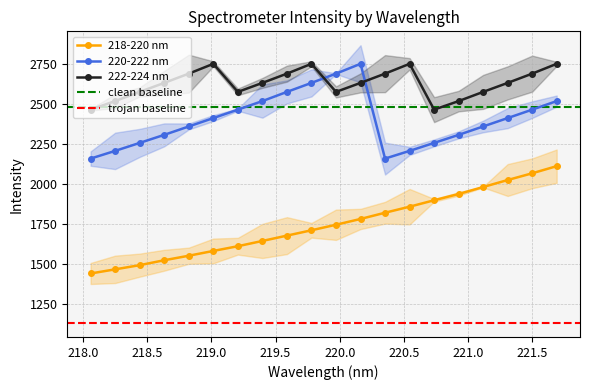

What are all the series names shown in the legend?

218-220 nm, 220-222 nm, 222-224 nm